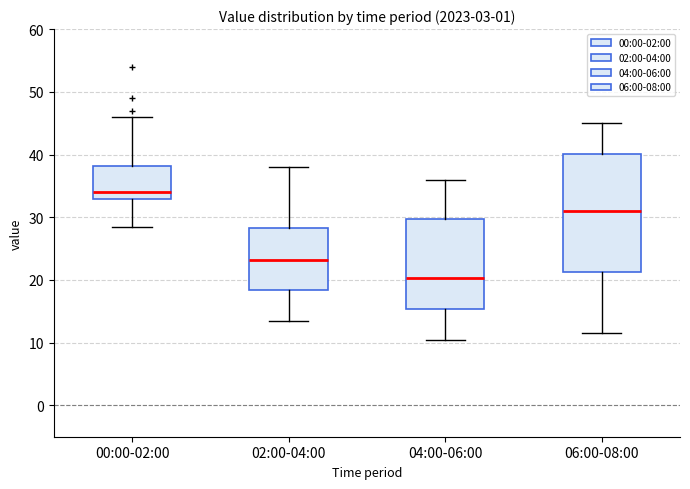

Where does the median line of the box for 02:00-04:00 sit on the y-axis? The values are not printed on the chart, so give them approximately, as read against the axis.

23